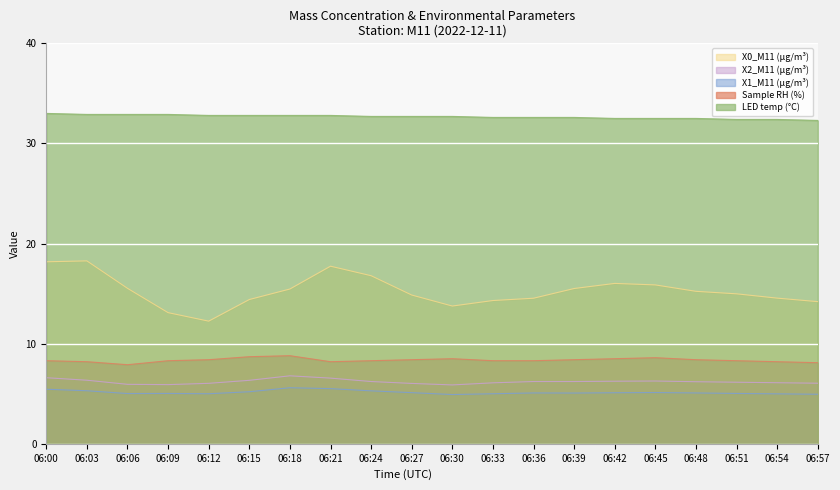

Reading right to left, list all the values displayed in this chart.

X0_M11 (μg/m³): 06:57=14.2	06:54=14.6	06:51=15.0	06:48=15.2	06:45=15.9	06:42=16.0	06:39=15.5	06:36=14.5	06:33=14.3	06:30=13.8	06:27=14.9	06:24=16.8	06:21=17.7	06:18=15.5	06:15=14.4	06:12=12.2	06:09=13.1	06:06=15.5	06:03=18.3	06:00=18.2
X2_M11 (μg/m³): 06:57=6.0	06:54=6.1	06:51=6.2	06:48=6.2	06:45=6.3	06:42=6.2	06:39=6.2	06:36=6.2	06:33=6.1	06:30=5.9	06:27=6.0	06:24=6.2	06:21=6.6	06:18=6.8	06:15=6.3	06:12=6.0	06:09=5.9	06:06=5.9	06:03=6.3	06:00=6.6
X1_M11 (μg/m³): 06:57=5.0	06:54=5.0	06:51=5.0	06:48=5.1	06:45=5.1	06:42=5.1	06:39=5.1	06:36=5.1	06:33=5.0	06:30=4.9	06:27=5.1	06:24=5.3	06:21=5.5	06:18=5.6	06:15=5.2	06:12=5.0	06:09=5.0	06:06=5.0	06:03=5.3	06:00=5.5
Sample RH (%): 06:57=8.1	06:54=8.2	06:51=8.3	06:48=8.4	06:45=8.6	06:42=8.5	06:39=8.4	06:36=8.3	06:33=8.3	06:30=8.5	06:27=8.4	06:24=8.3	06:21=8.2	06:18=8.8	06:15=8.7	06:12=8.4	06:09=8.3	06:06=7.9	06:03=8.2	06:00=8.3
LED temp (°C): 06:57=32.3	06:54=32.4	06:51=32.4	06:48=32.5	06:45=32.5	06:42=32.5	06:39=32.6	06:36=32.6	06:33=32.6	06:30=32.7	06:27=32.7	06:24=32.7	06:21=32.8	06:18=32.8	06:15=32.8	06:12=32.8	06:09=32.9	06:06=32.9	06:03=32.9	06:00=33.0